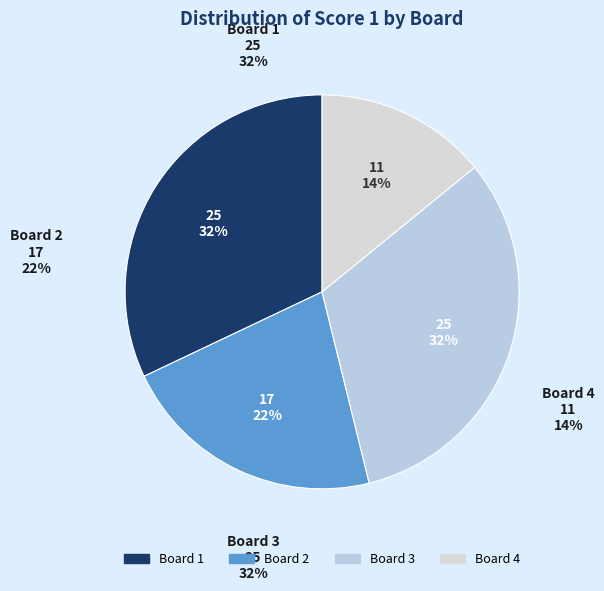

Does any single category account for the majority?

No